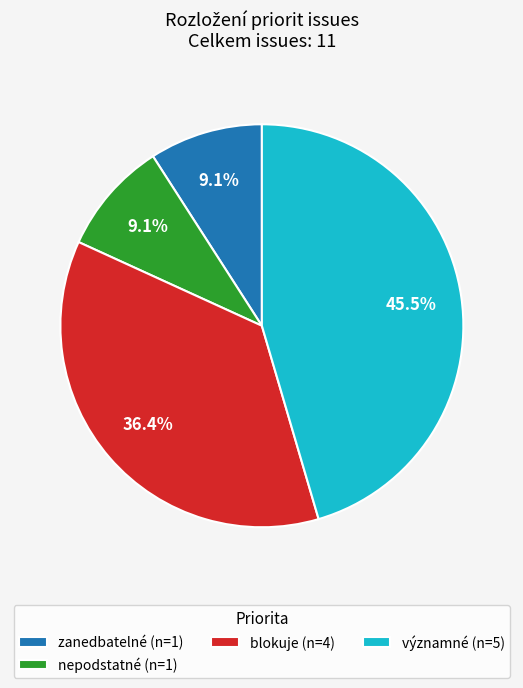

What percentage do blokuje (n=4) and nepodstatné (n=1) together represent?

45.5%